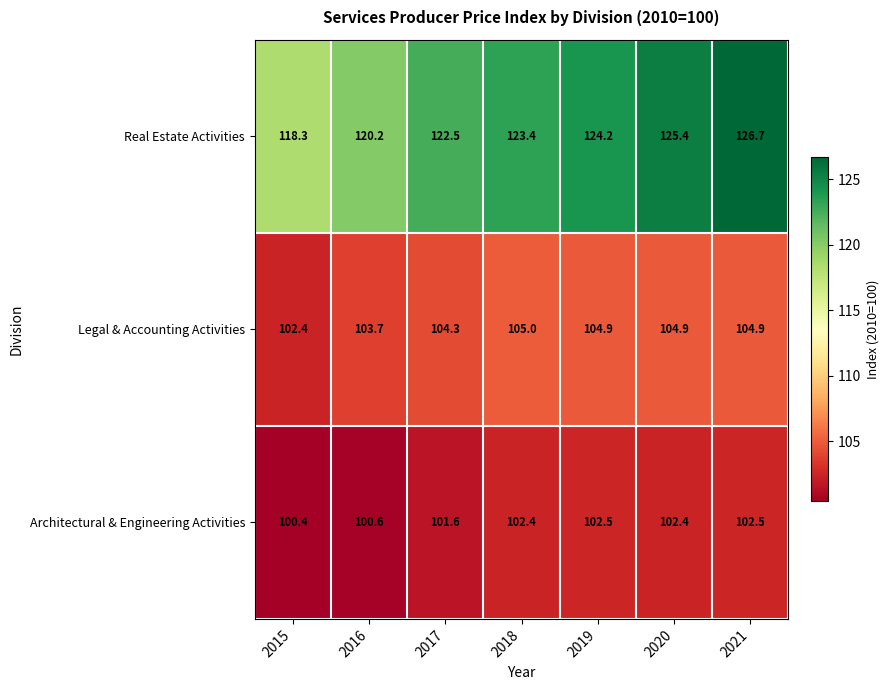

Reading left to right, extract all data points from this chart.

Real Estate Activities: 118.3	120.2	122.5	123.4	124.2	125.4	126.7
Legal & Accounting Activities: 102.4	103.7	104.3	105.0	104.9	104.9	104.9
Architectural & Engineering Activities: 100.4	100.6	101.6	102.4	102.5	102.4	102.5